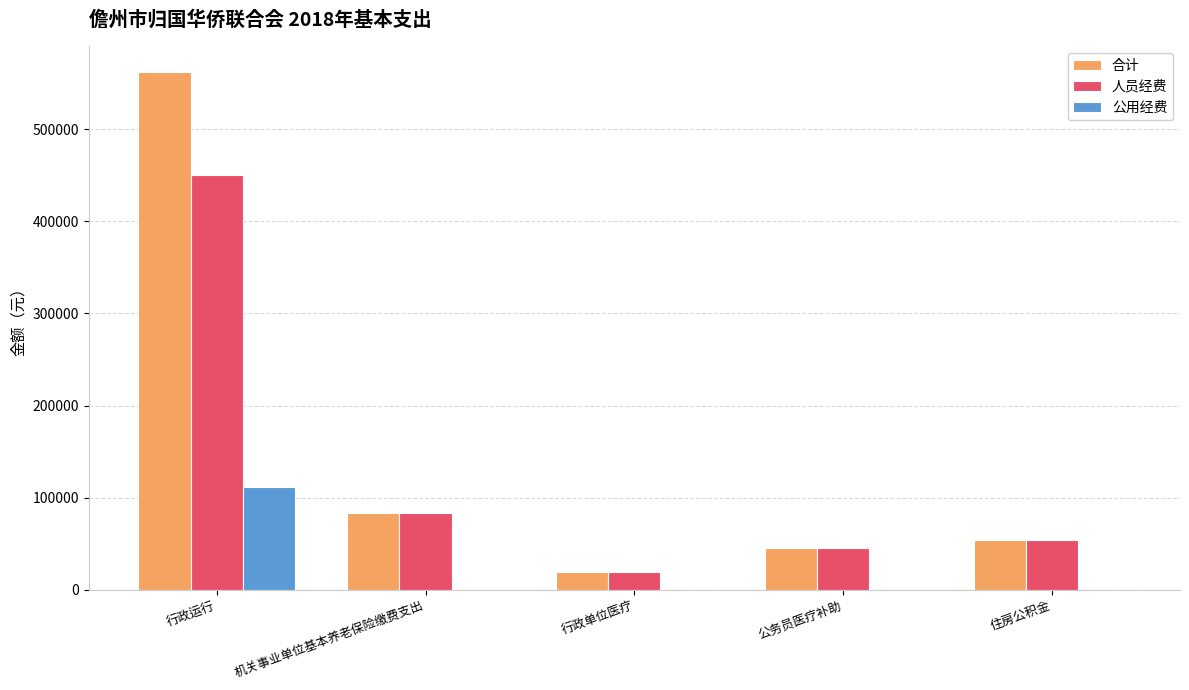

What is the approximate value of 公用经费 at 行政运行?

111936.0